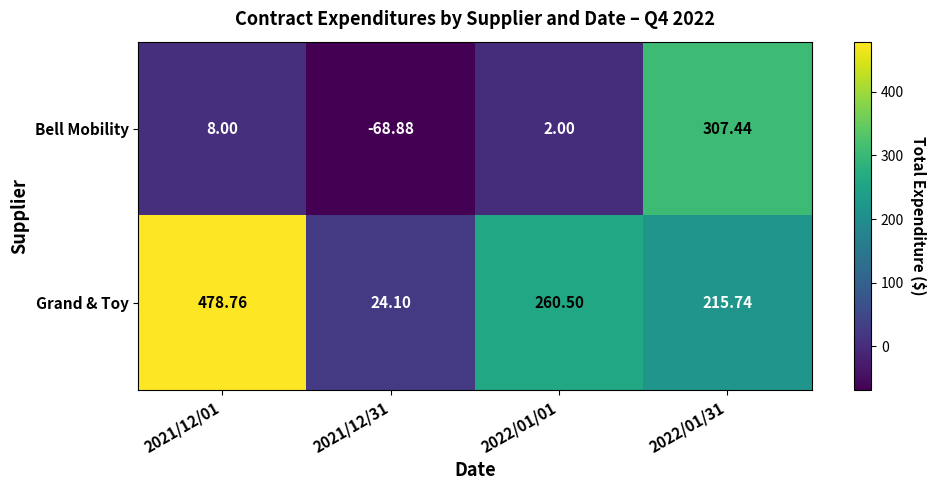

Which series has the largest total across all categories?

Grand & Toy